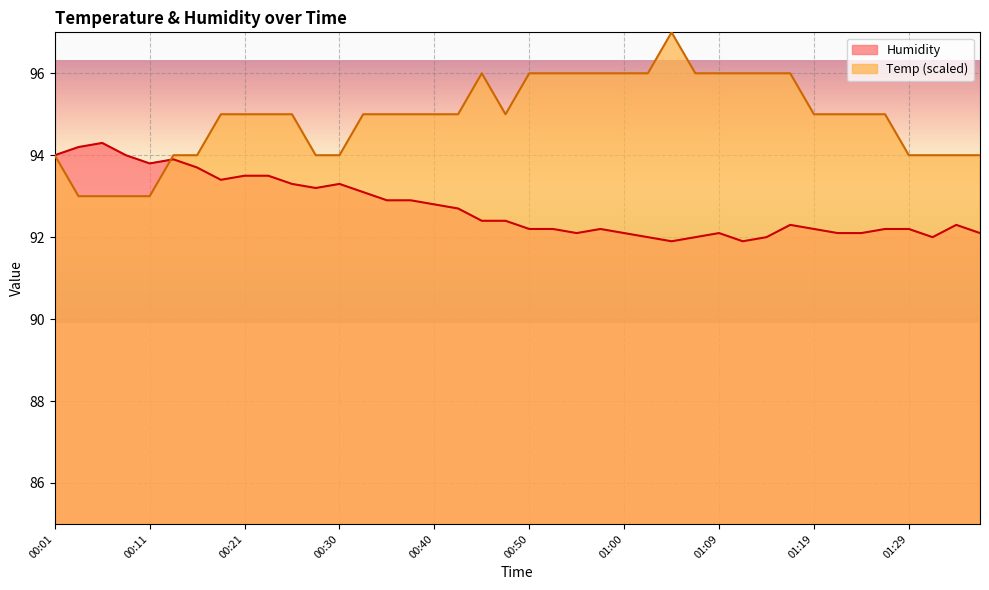

At how many categories does at least one series exceed 95?

13